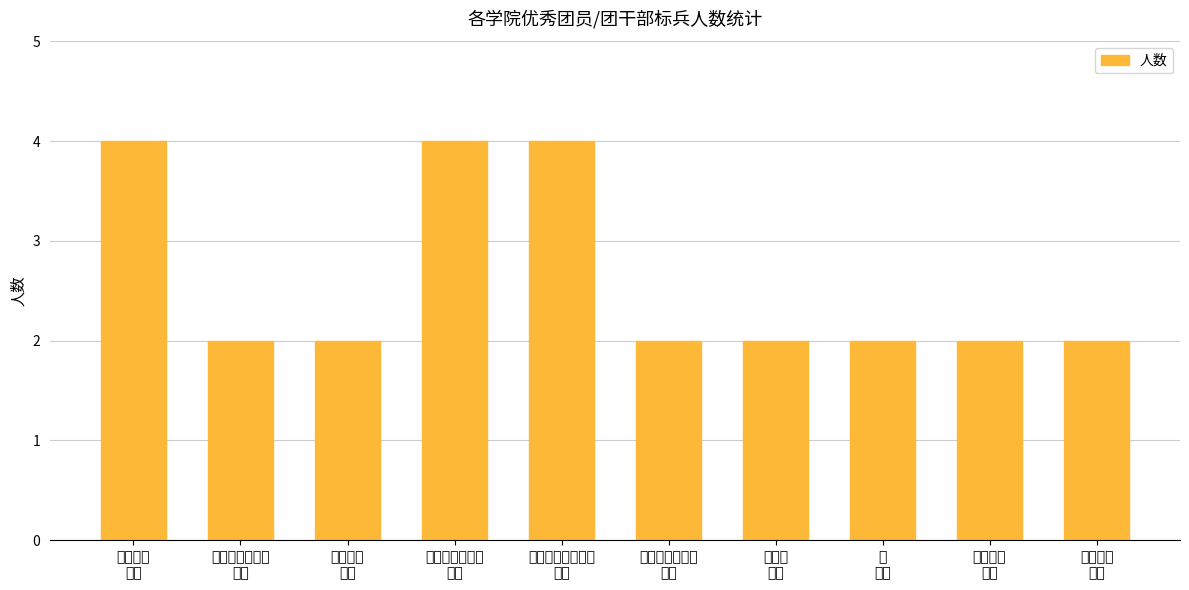

How many bars are there in total?

10